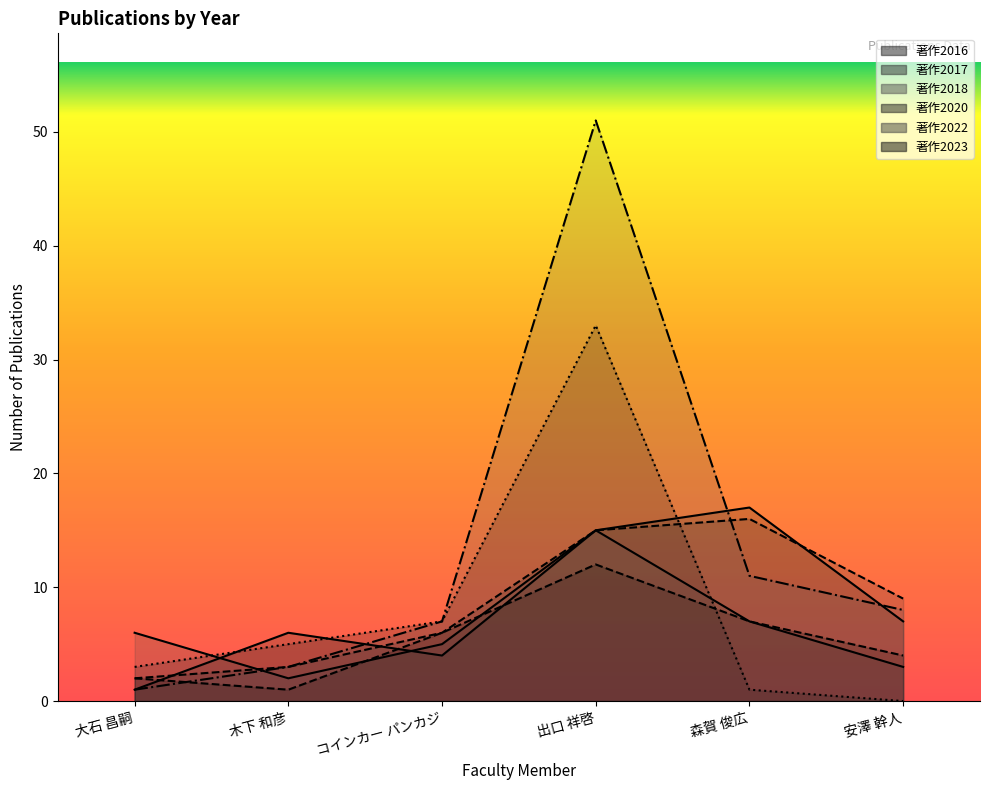

True or false: 著作2016 has more than 2 interior local peaks.

False